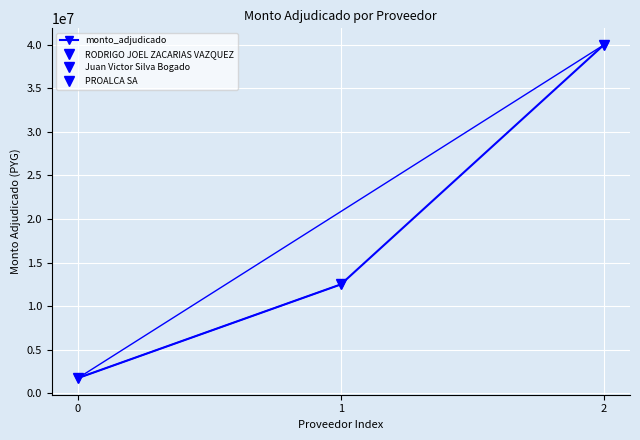

The value at 0 is 2408965. True or false?

False